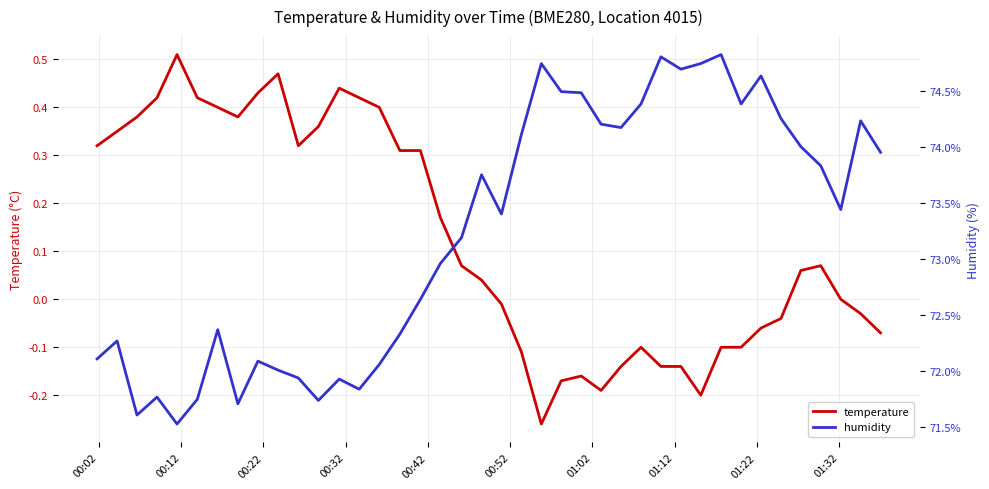

How many values in the humidity series exceed 73?

22